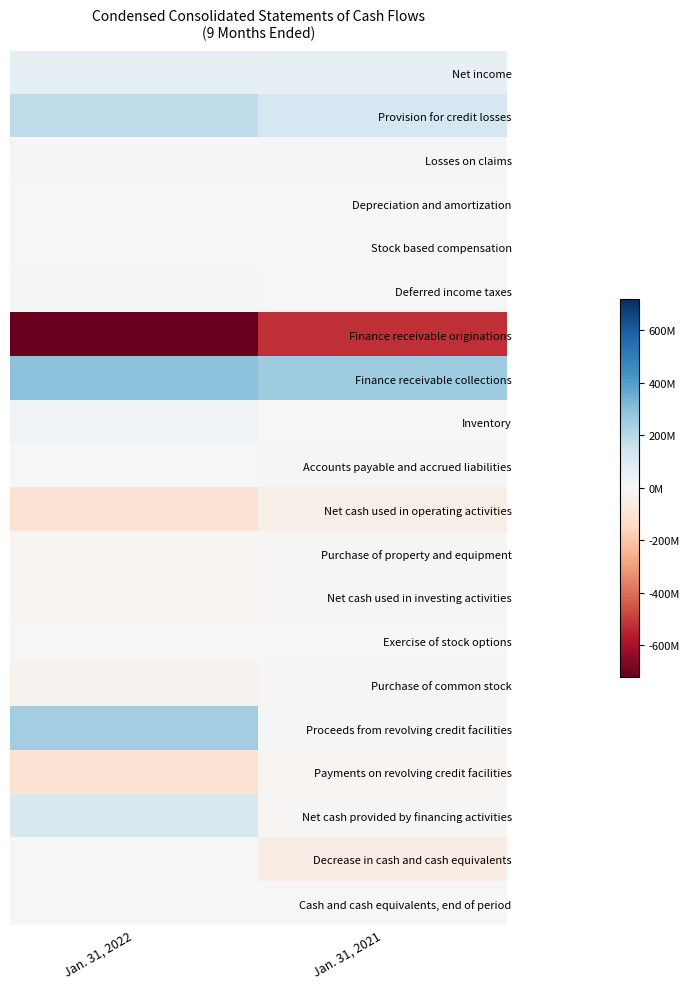

Reading left to right, extract all data points from this chart.

Net income: Jan. 31, 2022=66630000	Jan. 31, 2021=60642000
Provision for credit losses: Jan. 31, 2022=181796000	Jan. 31, 2021=127585000
Losses on claims: Jan. 31, 2022=14748000	Jan. 31, 2021=13898000
Depreciation and amortization: Jan. 31, 2022=2823000	Jan. 31, 2021=2772000
Stock based compensation: Jan. 31, 2022=4706000	Jan. 31, 2021=4969000
Deferred income taxes: Jan. 31, 2022=6390000	Jan. 31, 2021=2486000
Finance receivable originations: Jan. 31, 2022=-718275000	Jan. 31, 2021=-524820000
Finance receivable collections: Jan. 31, 2022=293458000	Jan. 31, 2021=254845000
Inventory: Jan. 31, 2022=18822000	Jan. 31, 2021=3552000
Accounts payable and accrued liabilities: Jan. 31, 2022=4031000	Jan. 31, 2021=10685000
Net cash used in operating activities: Jan. 31, 2022=-102671000	Jan. 31, 2021=-39459000
Purchase of property and equipment: Jan. 31, 2022=-13881000	Jan. 31, 2021=-7011000
Net cash used in investing activities: Jan. 31, 2022=-15199000	Jan. 31, 2021=-6401000
Exercise of stock options: Jan. 31, 2022=-984000	Jan. 31, 2021=4561000
Purchase of common stock: Jan. 31, 2022=-26503000	Jan. 31, 2021=-9820000
Proceeds from revolving credit facilities: Jan. 31, 2022=248817000	Jan. 31, 2021=11316000
Payments on revolving credit facilities: Jan. 31, 2022=-100357000	Jan. 31, 2021=-15947000
Net cash provided by financing activities: Jan. 31, 2022=117580000	Jan. 31, 2021=-9539000
Decrease in cash and cash equivalents: Jan. 31, 2022=-290000	Jan. 31, 2021=-55399000
Cash and cash equivalents, end of period: Jan. 31, 2022=2603000	Jan. 31, 2021=4161000